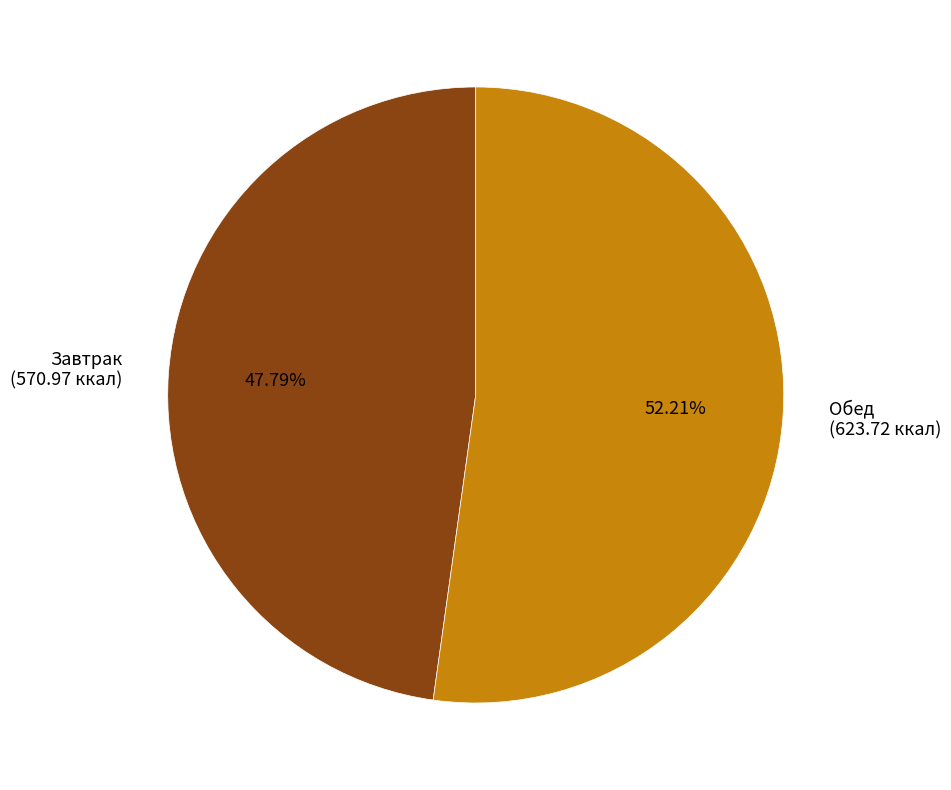

What is the smallest slice in the pie chart?

Завтрак